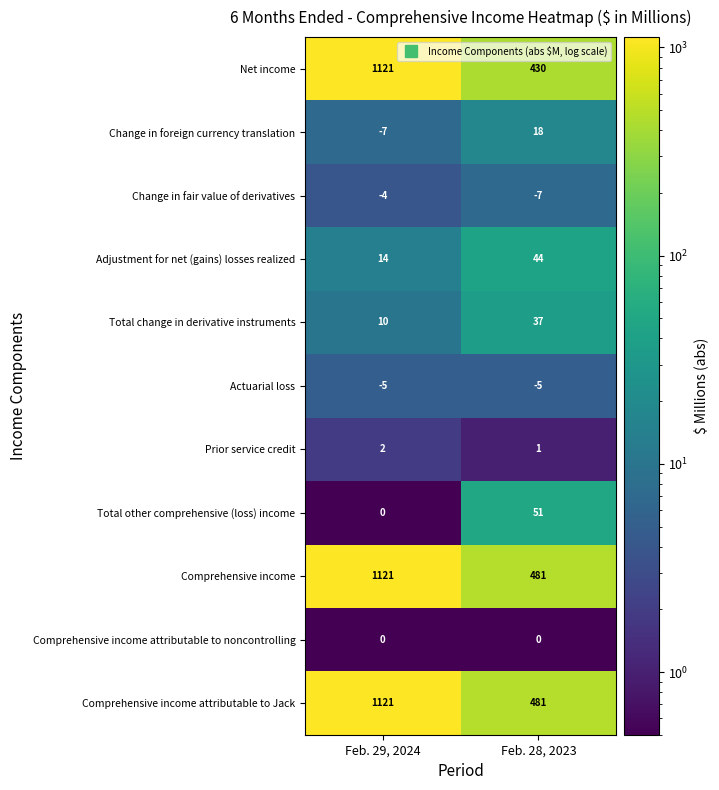

Where is Net income nearest to the value 775?

Feb. 28, 2023